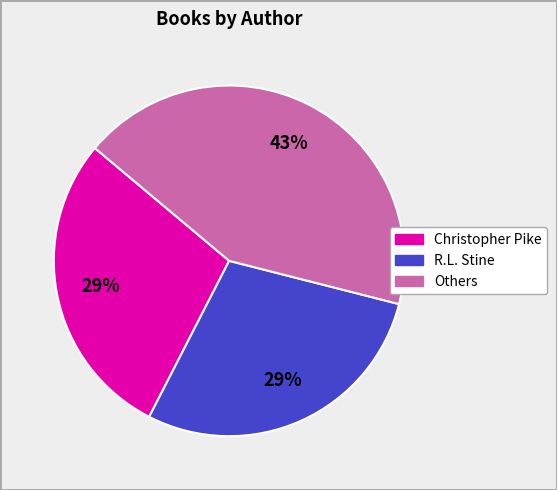

To the nearest percent, what is the average slice percentage?

33%